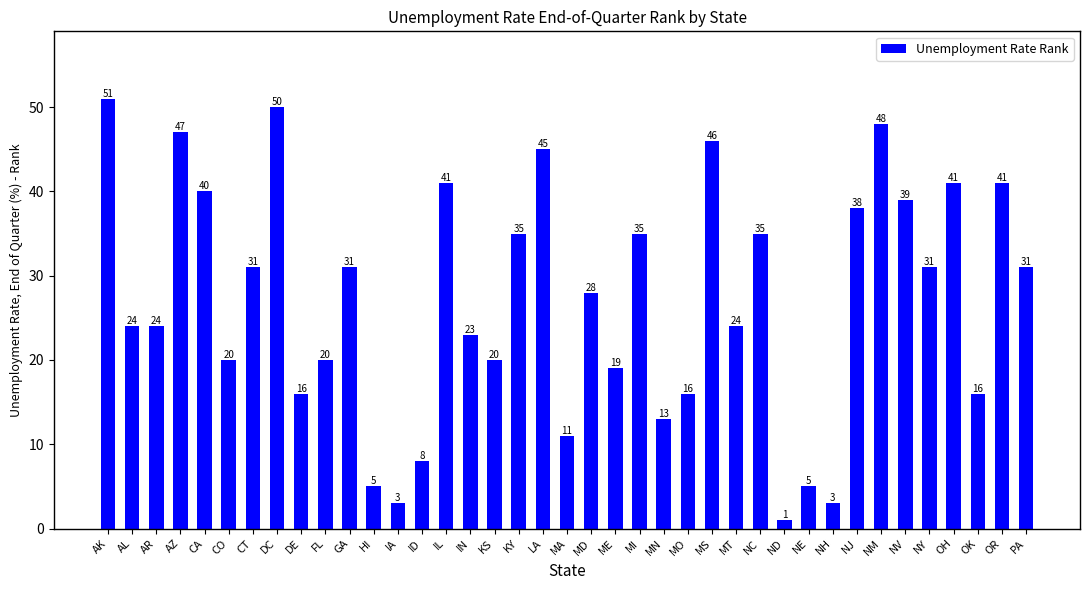

What is the label of the 3rd bar from the left?

AR